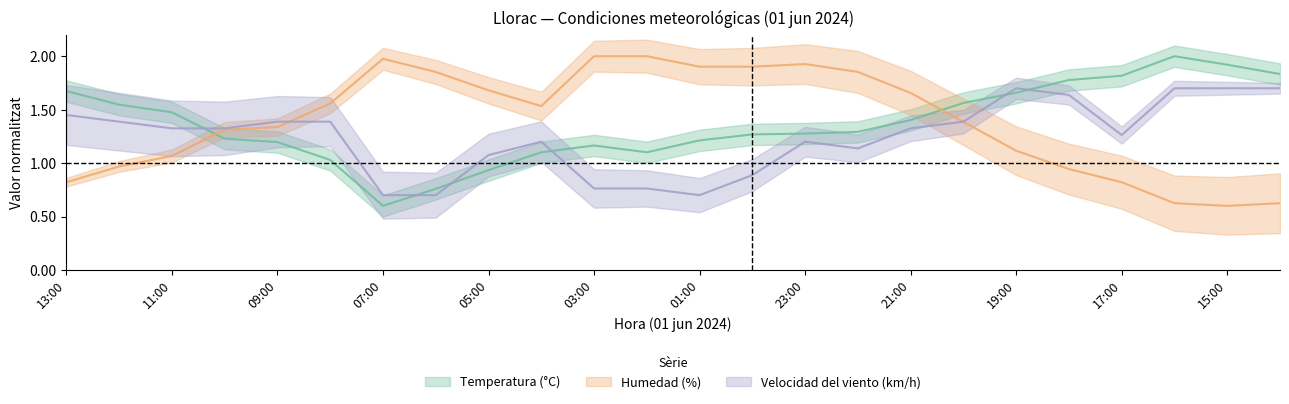

Where does the Humedad (%) series first go above 1?

11:00